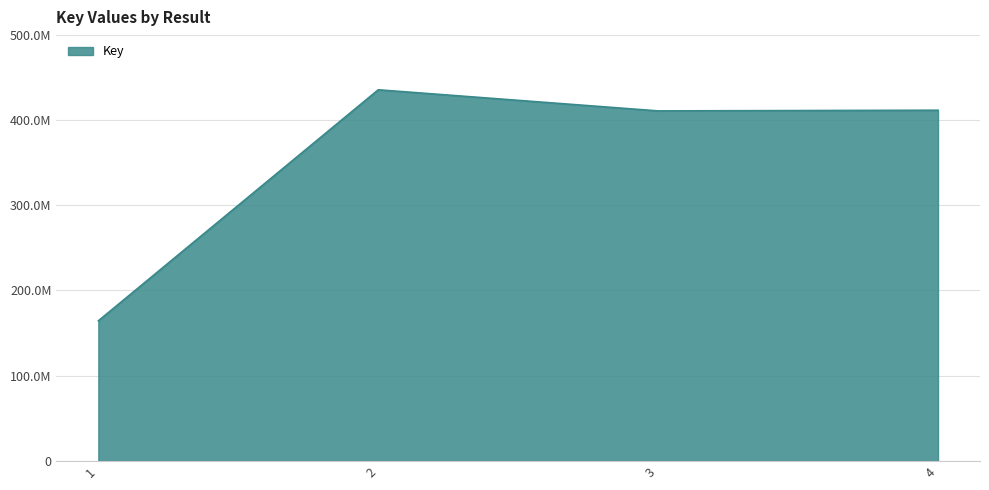

Does the chart have visible grid lines?

Yes